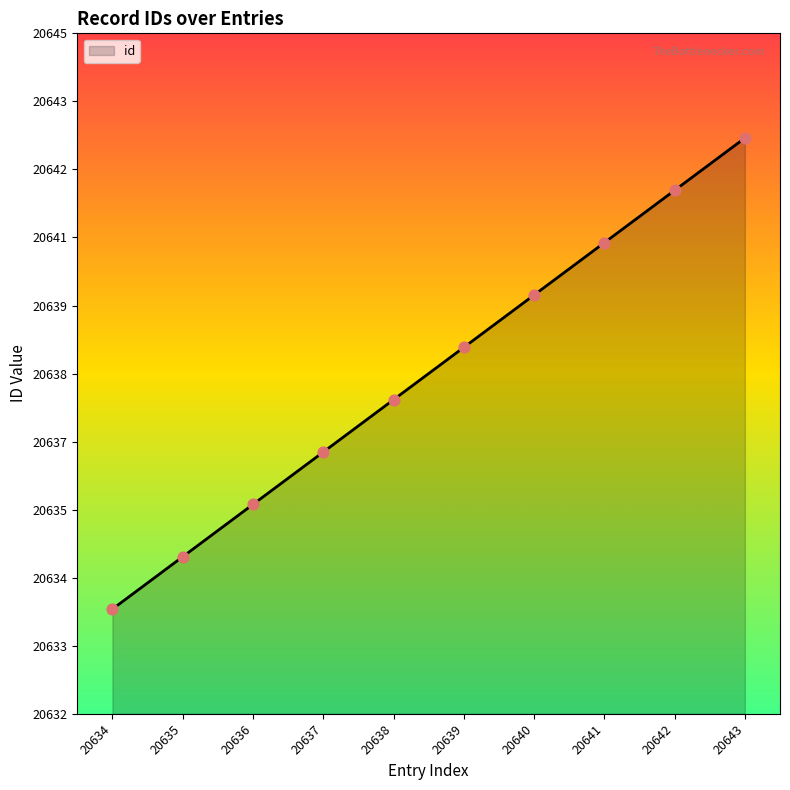

What is the change in value from 20638 to 20642?

+4